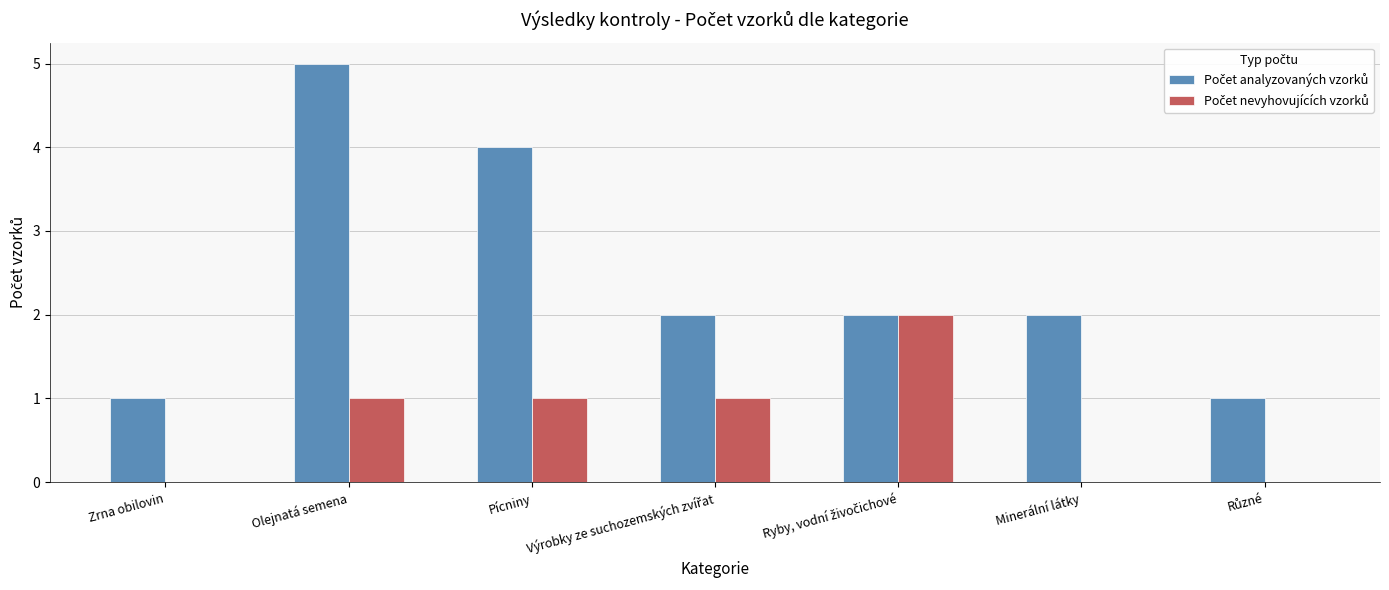

At which category is the sum across all series the highest?

Olejnatá semena